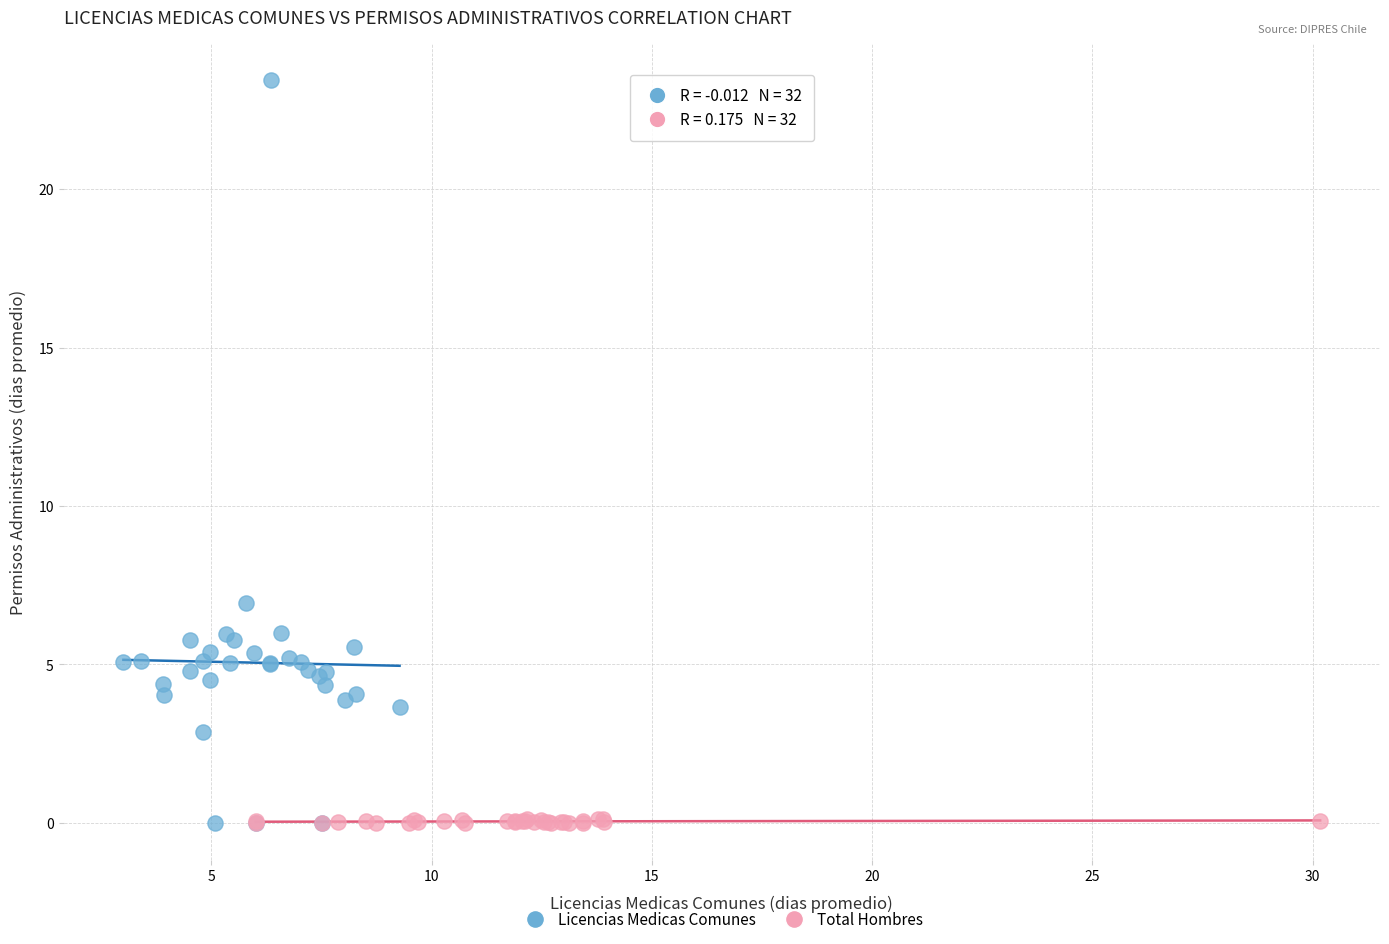

Which series has the widest spread of Y values?

Licencias Medicas Comunes